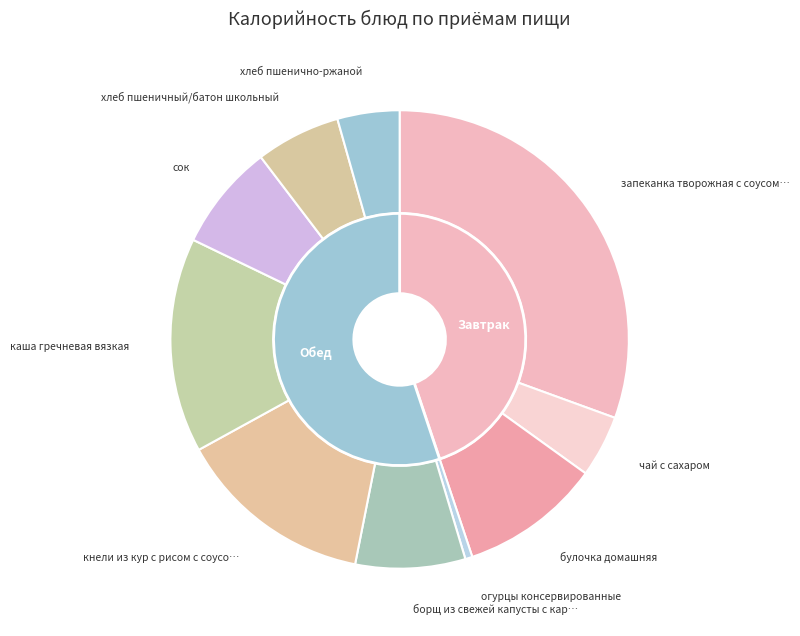

What percentage is NOT represented by кнели из кур с рисом с соусом красным?

86.1%